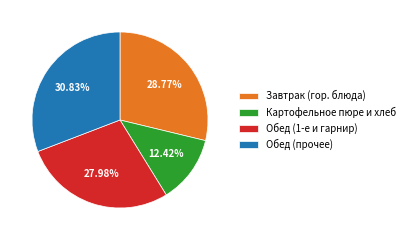

Is there any slice that represents more than half of the pie?

No